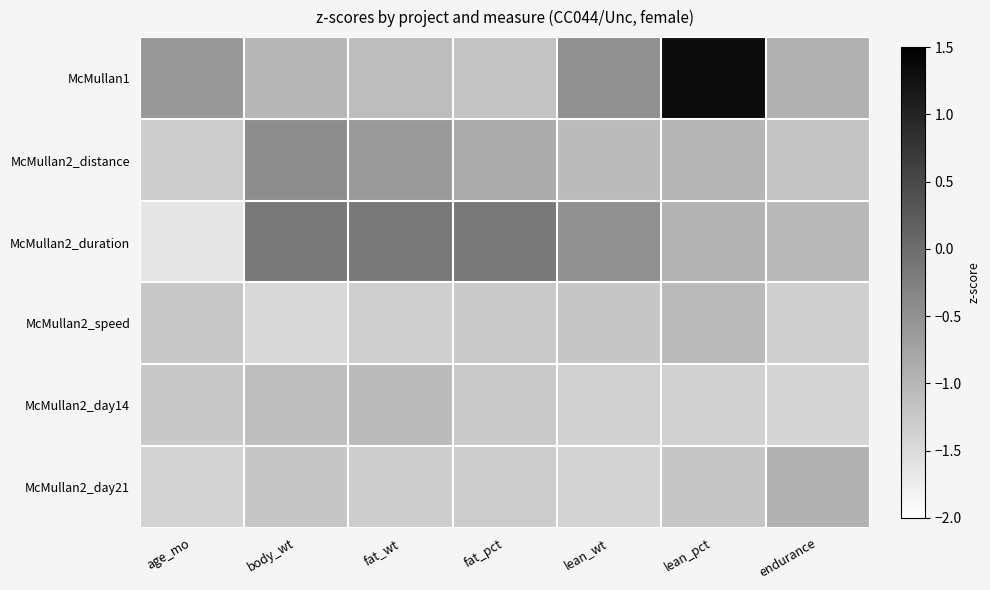

Which has a higher value, endurance or lean_pct?

lean_pct